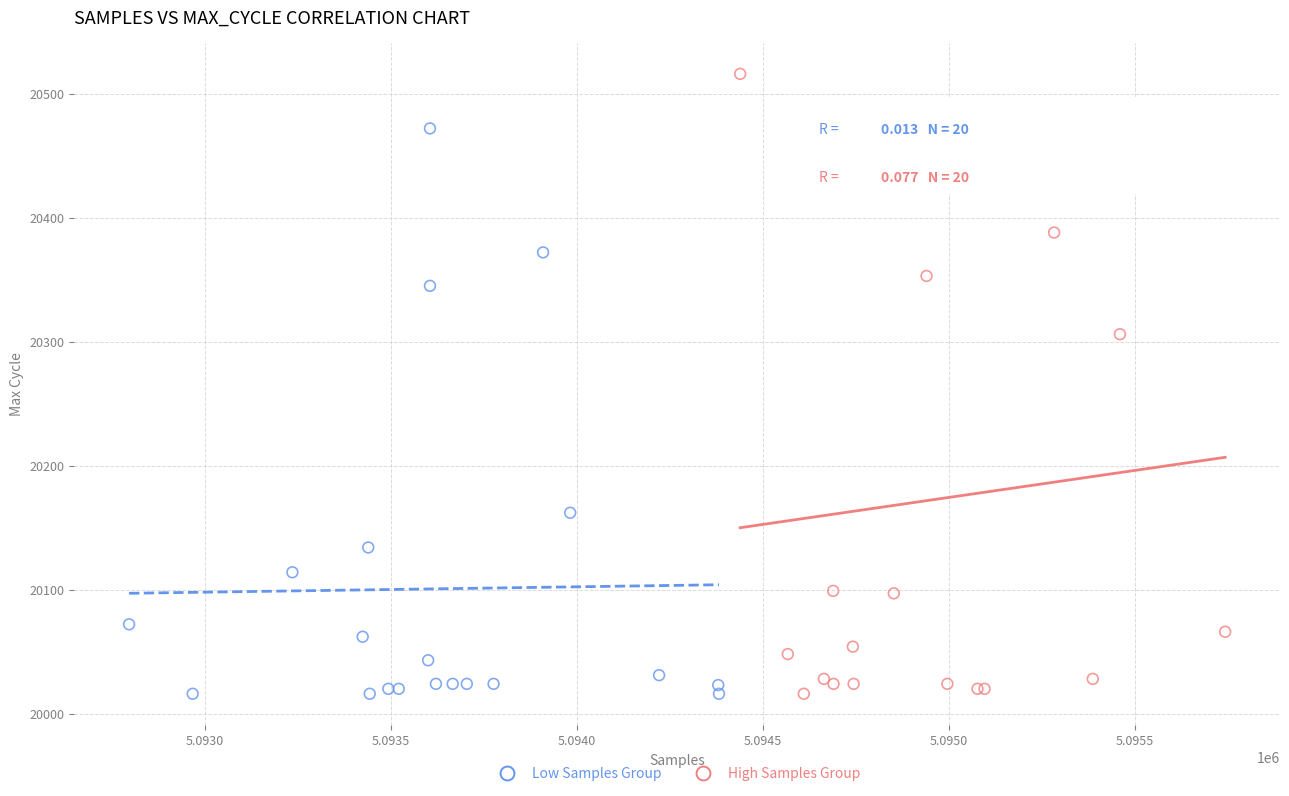

What are all the series names shown in the legend?

Low Samples Group, High Samples Group